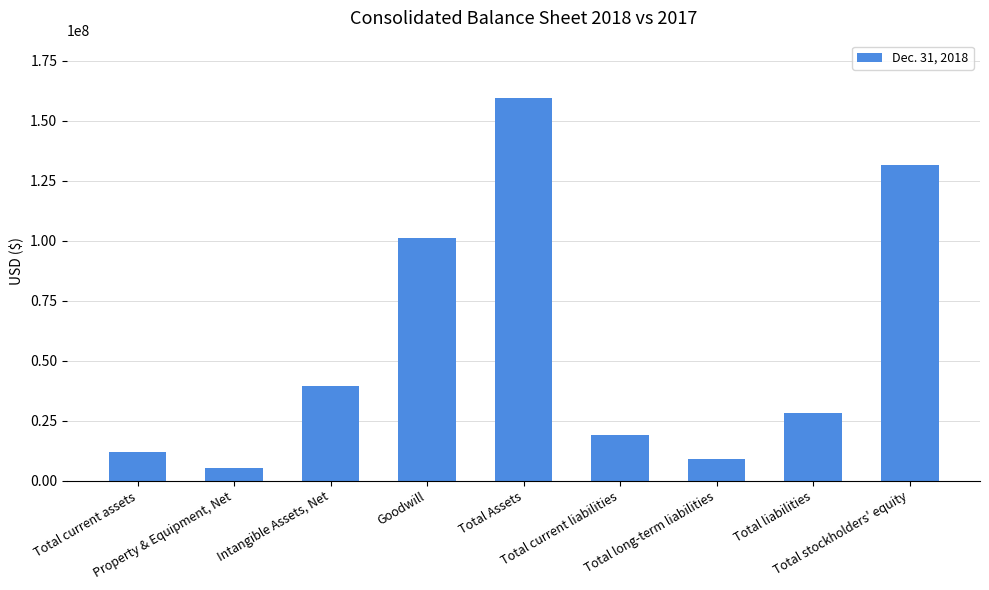

What is the difference between the maximum and minimum values?

154065499